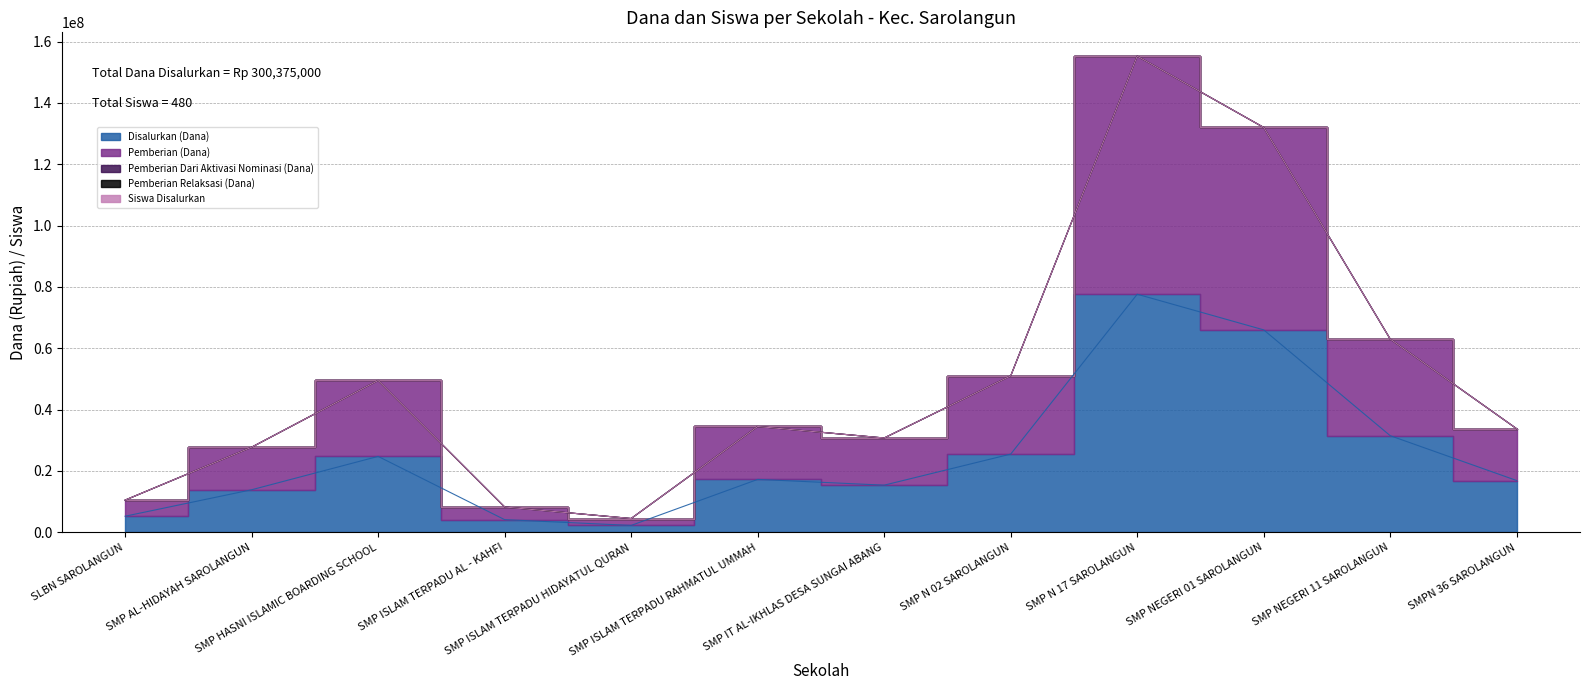

At which category is the sum across all series the highest?

SMP N 17 SAROLANGUN